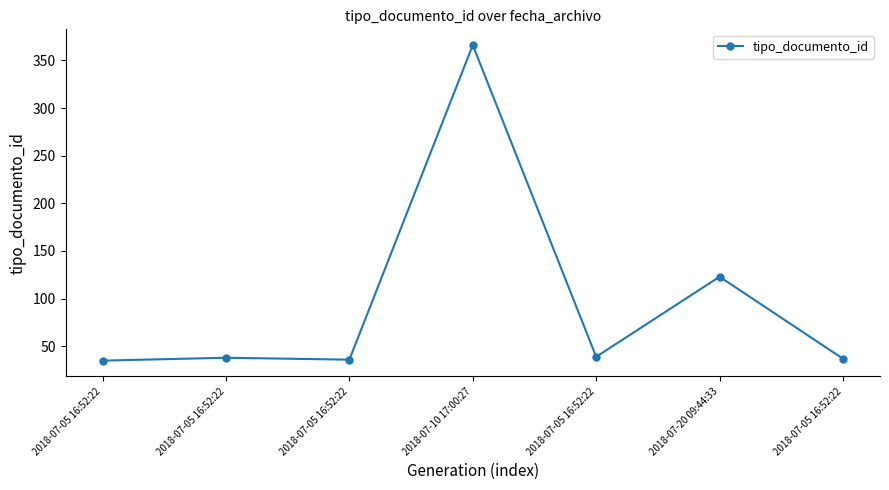

How many lines are shown in the chart?

1